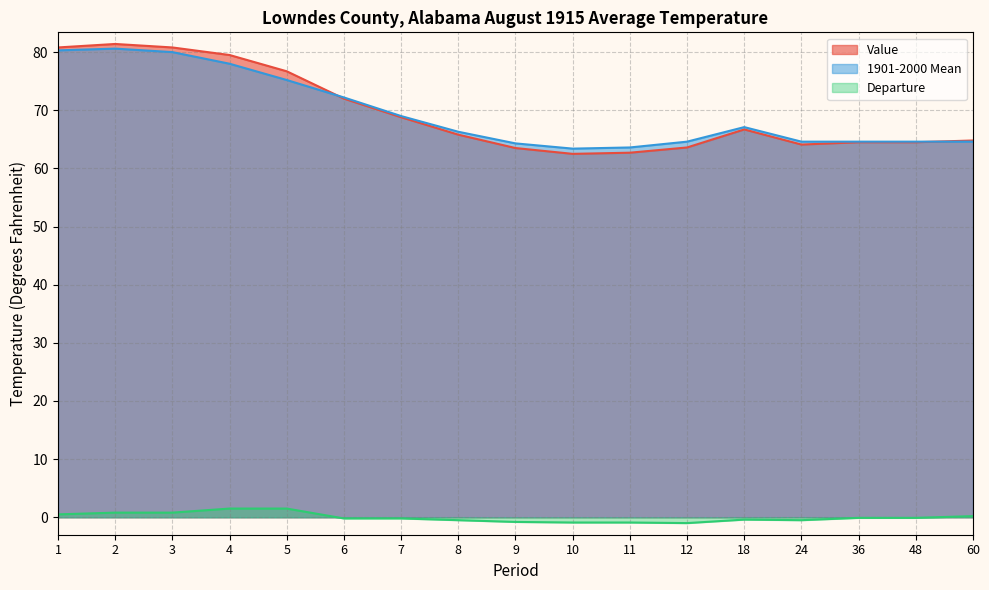

Between 1 and 5, which series saw the biggest shift?

1901-2000 Mean